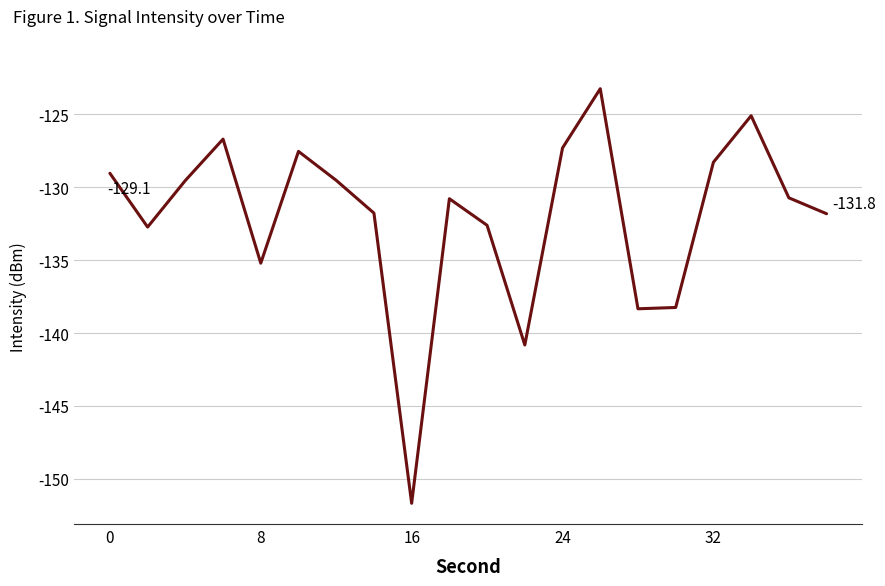

What is the greatest value displayed?

-123.3